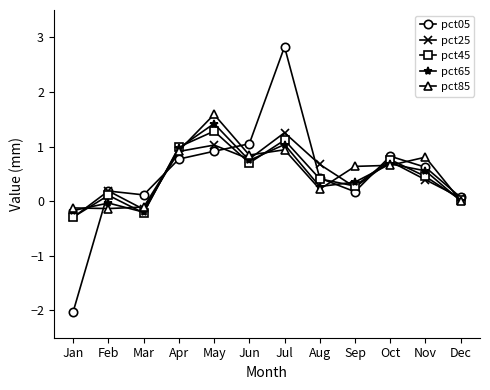

What is the highest value of the pct05 series?

2.8